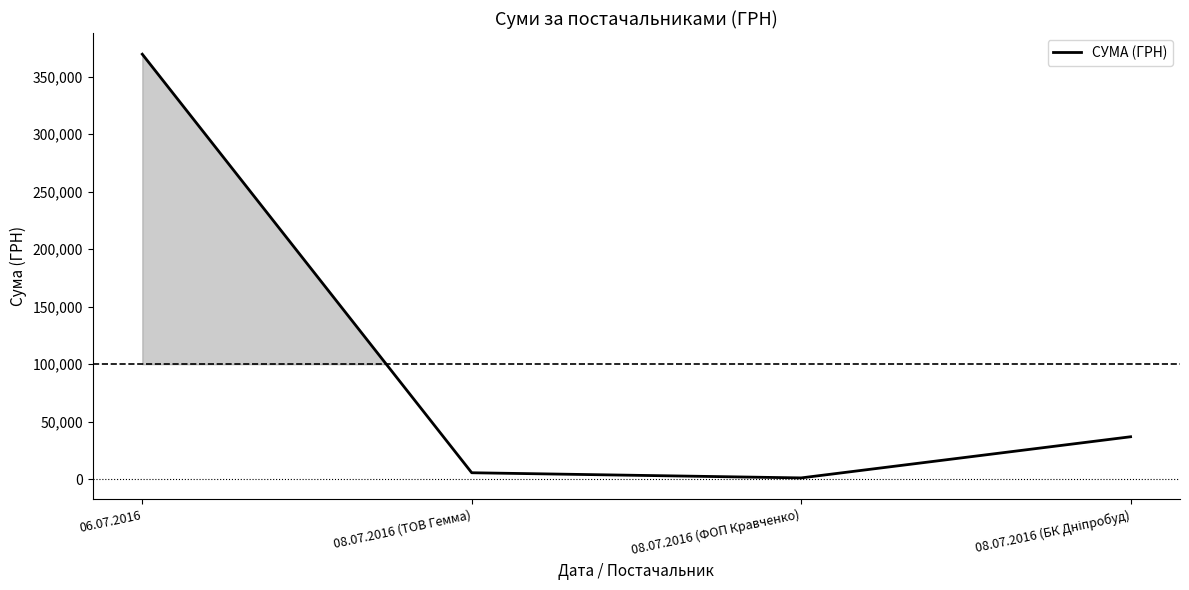

Is it true that the value at 06.07.2016 is 369519.6?

True